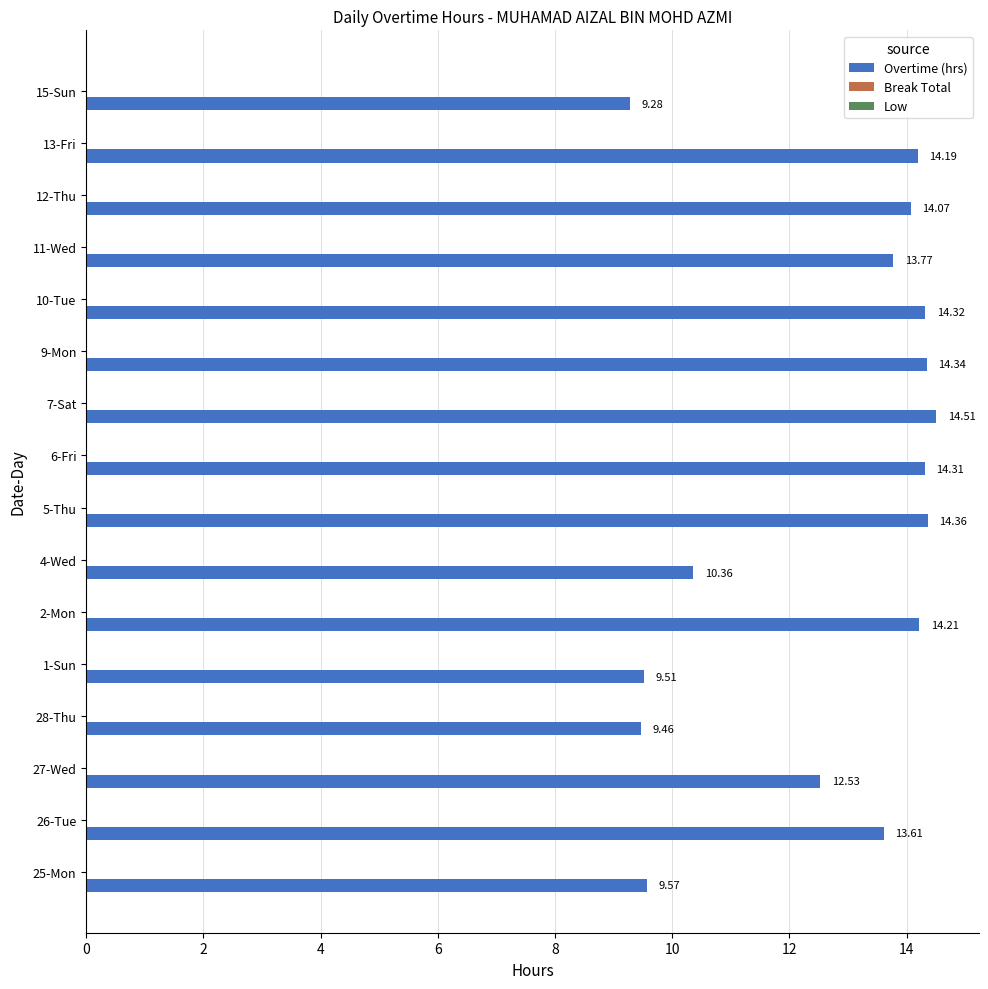

How many values exceed 14?

8